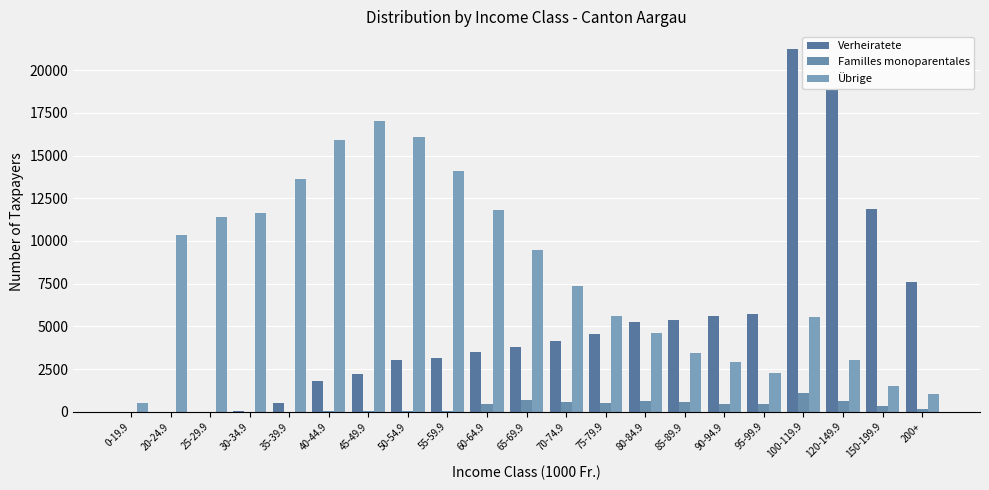

What is the value of the Übrige bar at the 2nd from the left?

10368